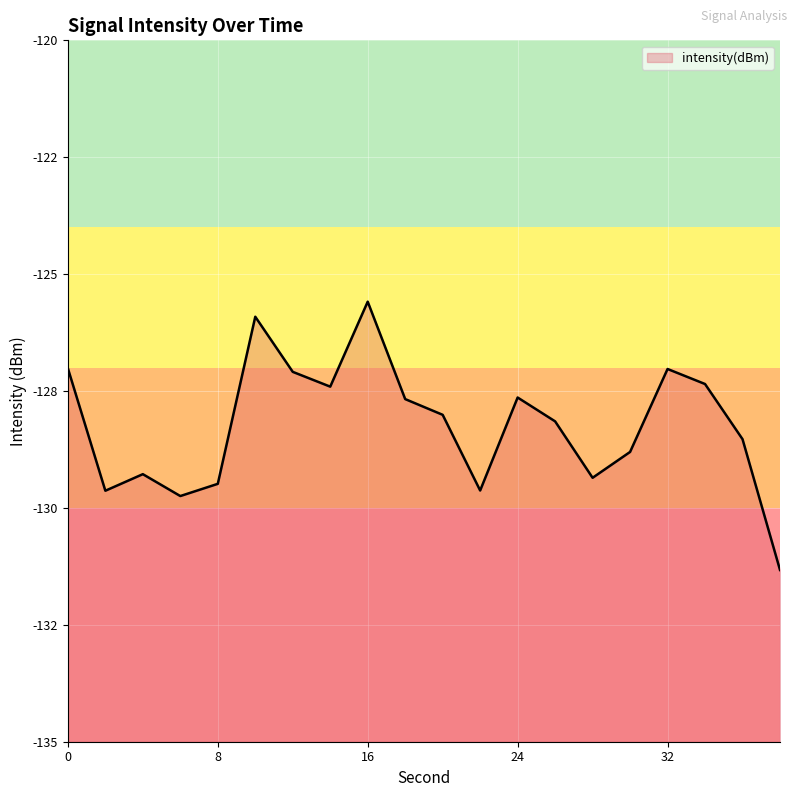

The value at 28 is -63.3. True or false?

False